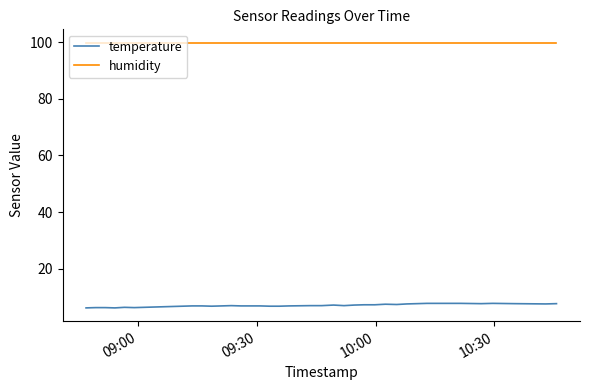

What is the maximum value for humidity?

99.9